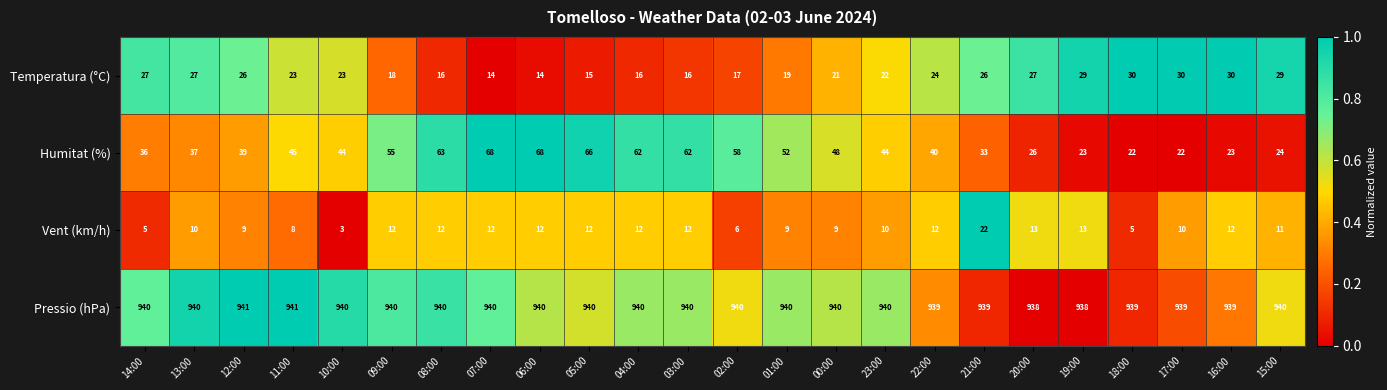

How many Pressio (hPa) values are between 939 and 940?

20